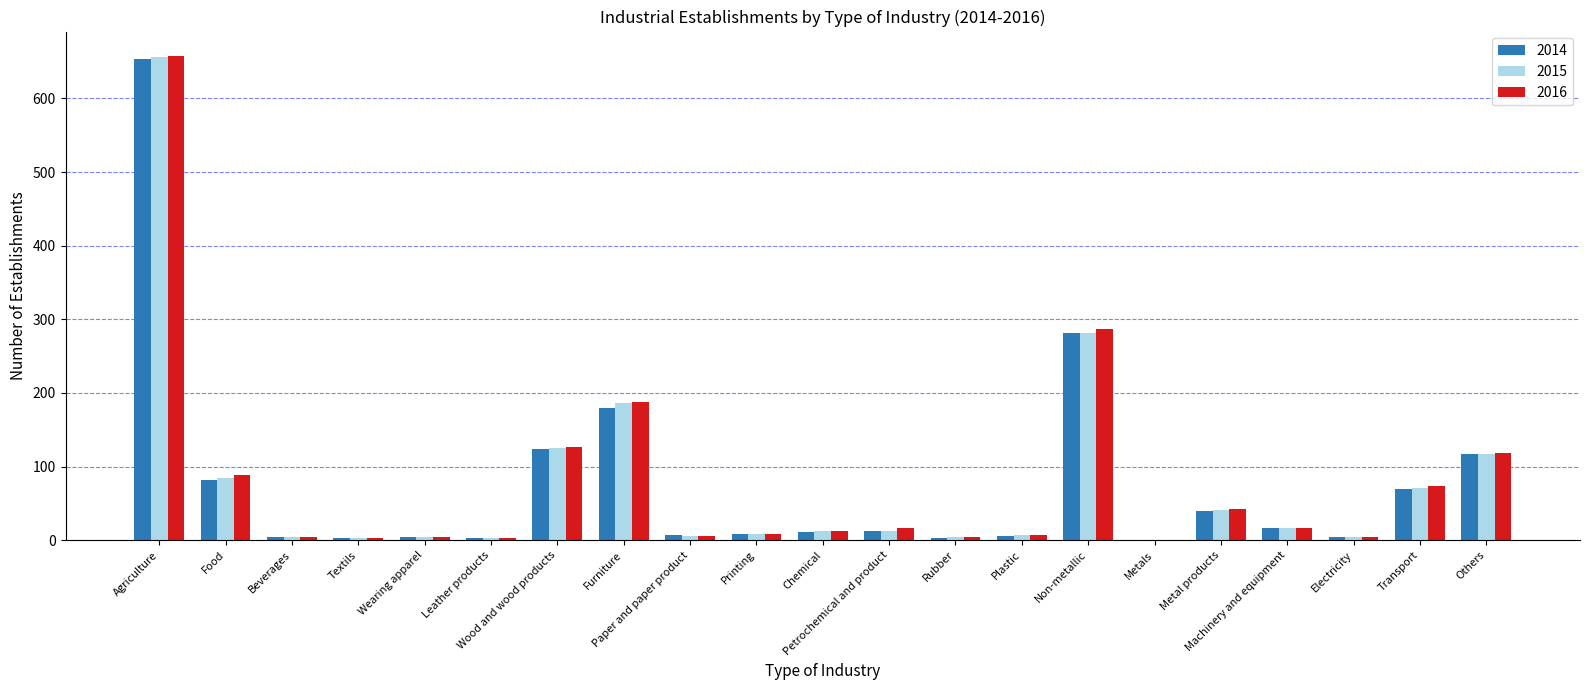

What is the highest value of the 2014 series?

654